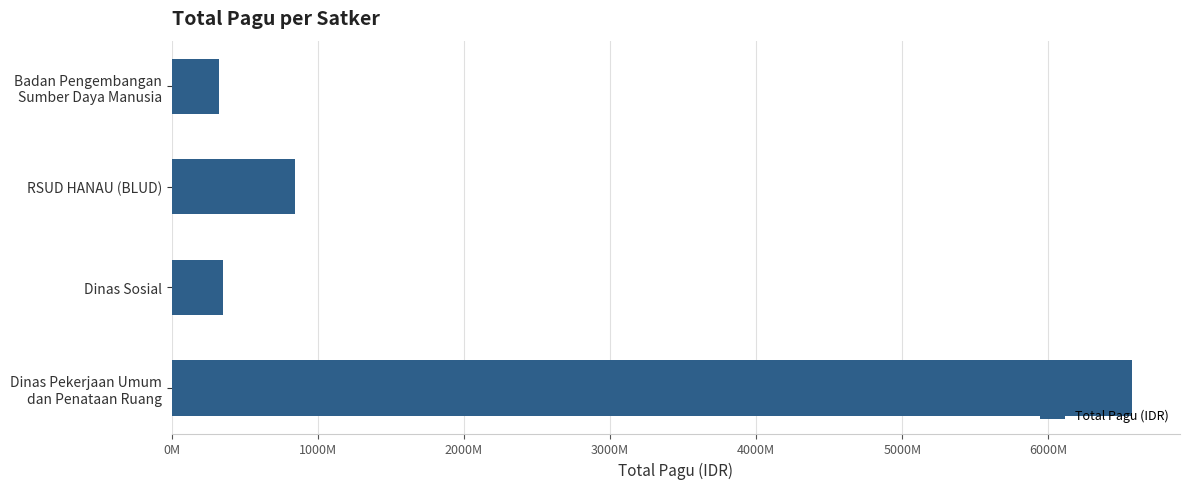

What is the sum of all values?

8097305531